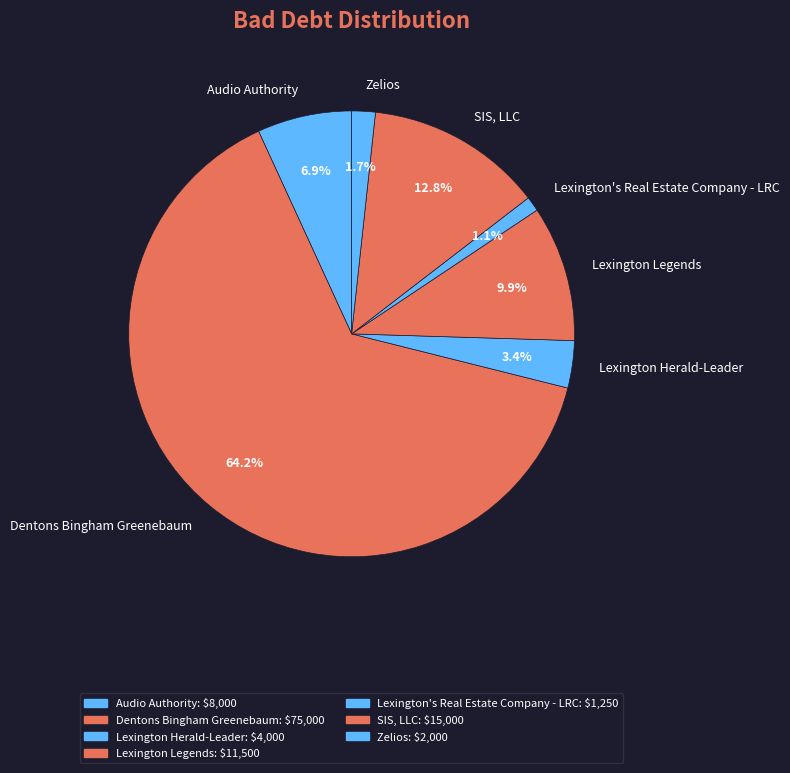

Is there a majority slice in this chart?

Yes